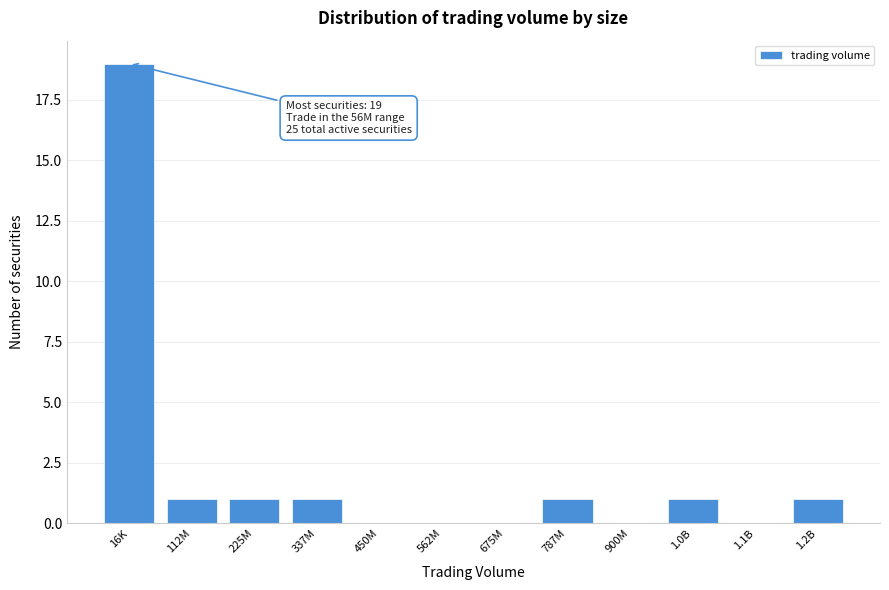

Reading left to right, transcribe all the data shown in this chart.

16K=19	112M=1	225M=1	337M=1	450M=0	562M=0	675M=0	787M=1	900M=0	1.0B=1	1.1B=0	1.2B=1